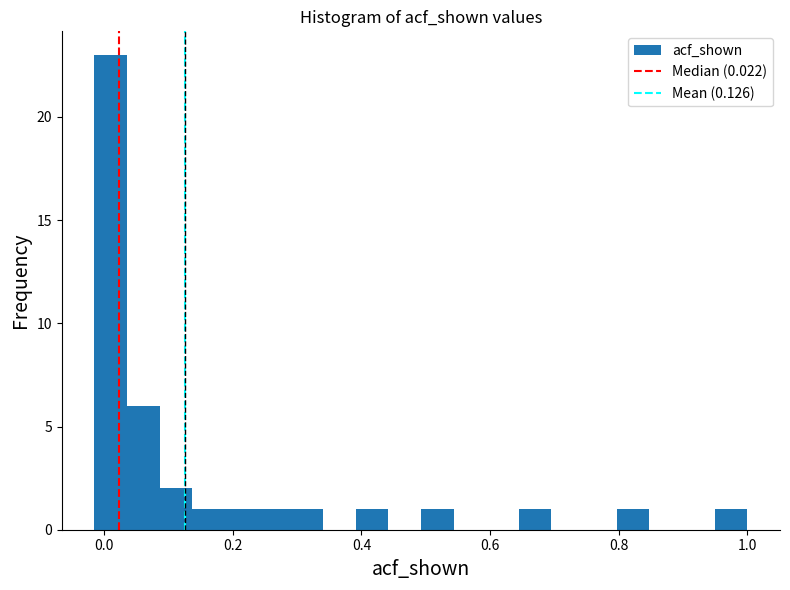

Around what value on the x-axis is the tallest bar? Give the approximate position of its centre, as read against the axis.

0.02